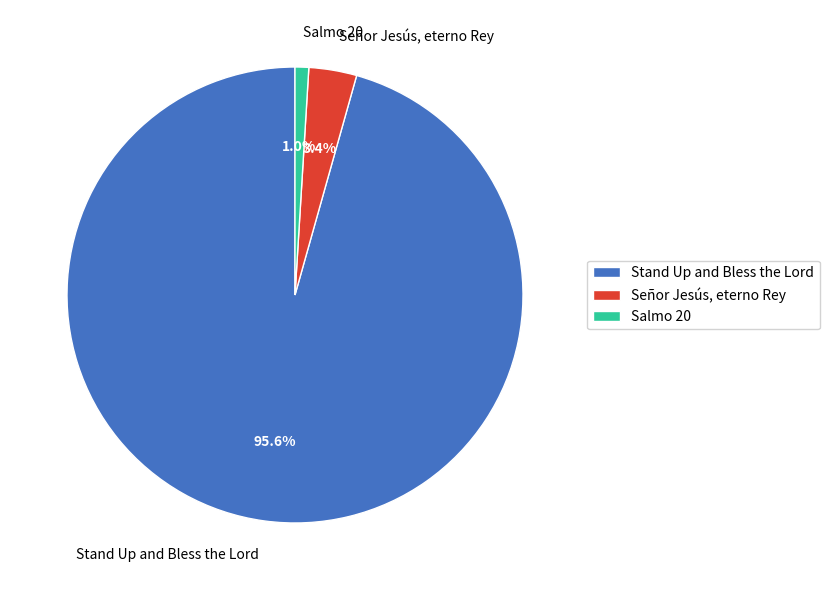

To the nearest percent, what is the combined percentage of Señor Jesús, eterno Rey and Stand Up and Bless the Lord?

99%